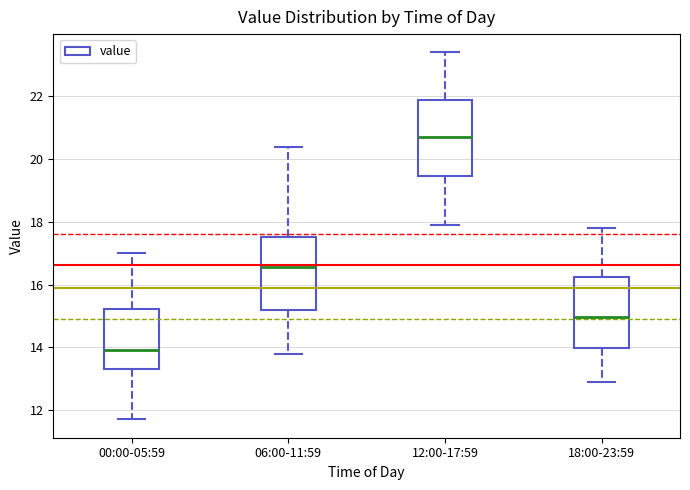

Which box has the highest median line?

12:00-17:59